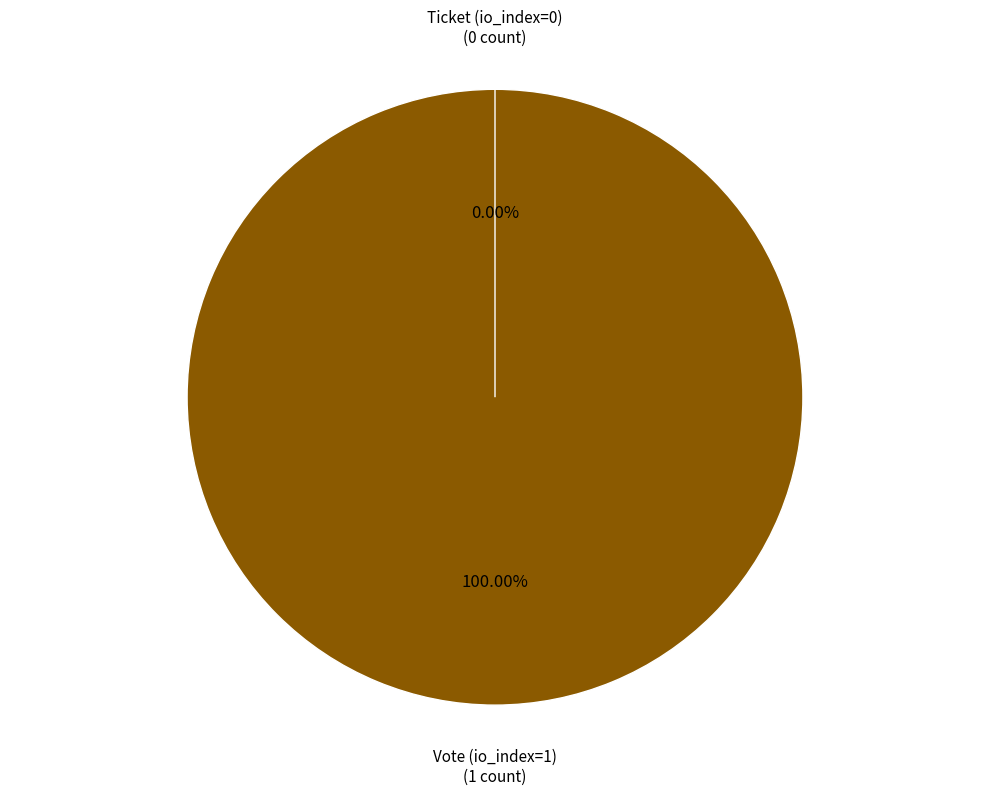

Which slice is the smallest?

Ticket (io_index=0)